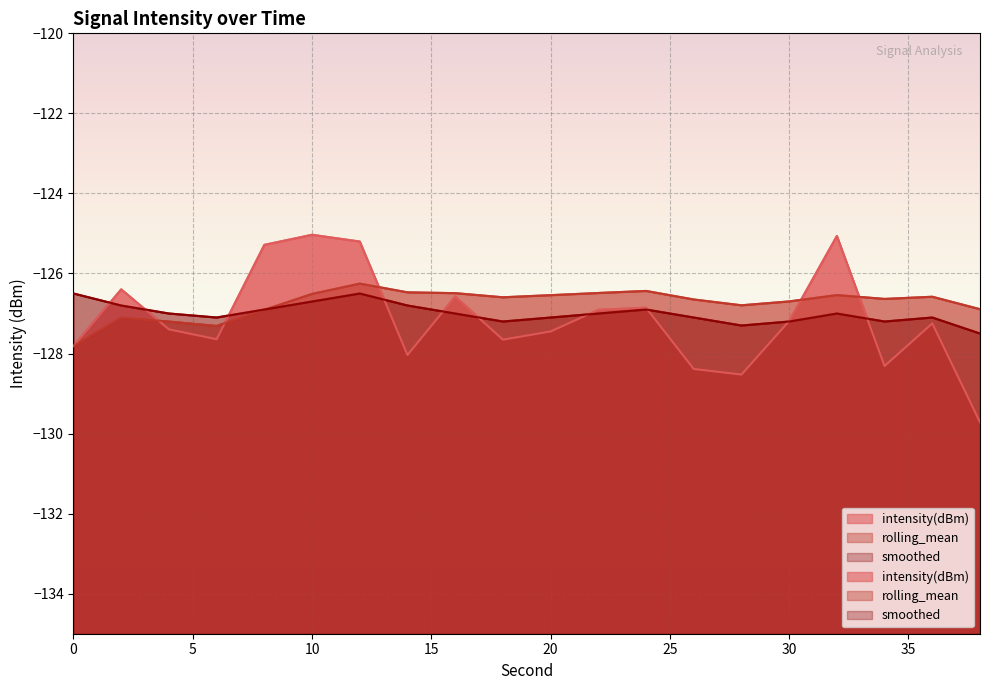

What is the difference between the second highest and second lowest values in the smoothed series?

0.8